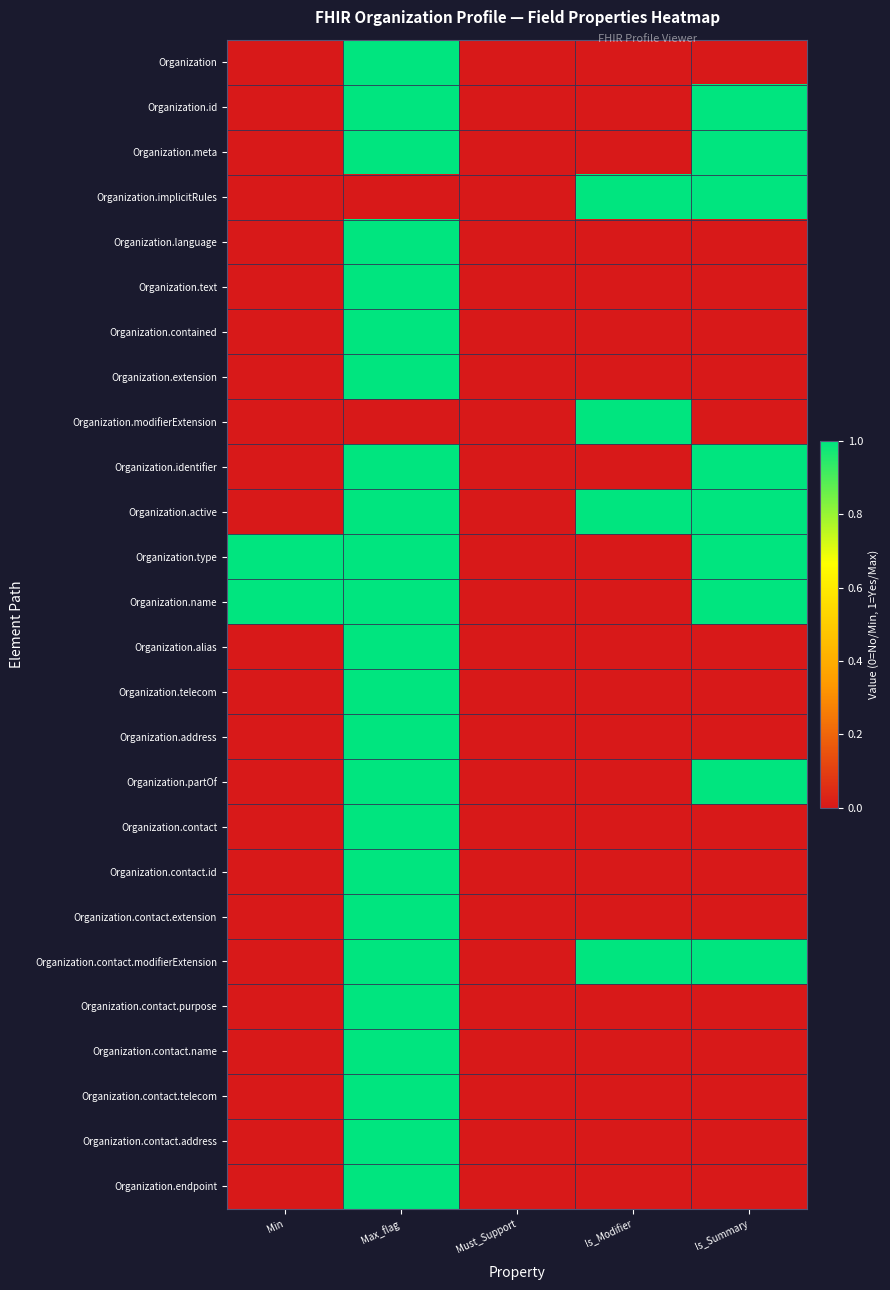

Which category has the highest value across all series?

Max_flag